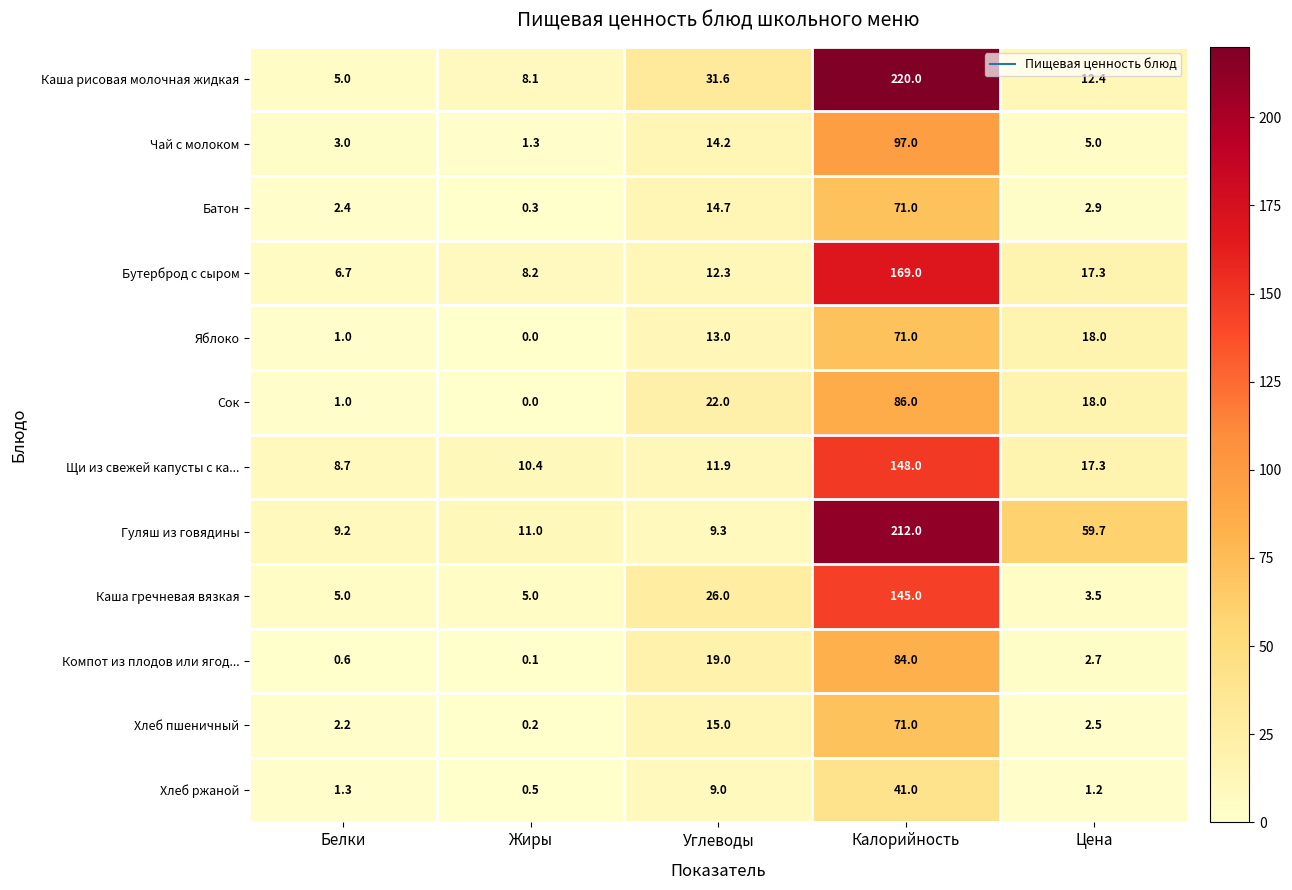

Is it true that Компот из плодов или ягод... equals 58.0 at Калорийность?

False